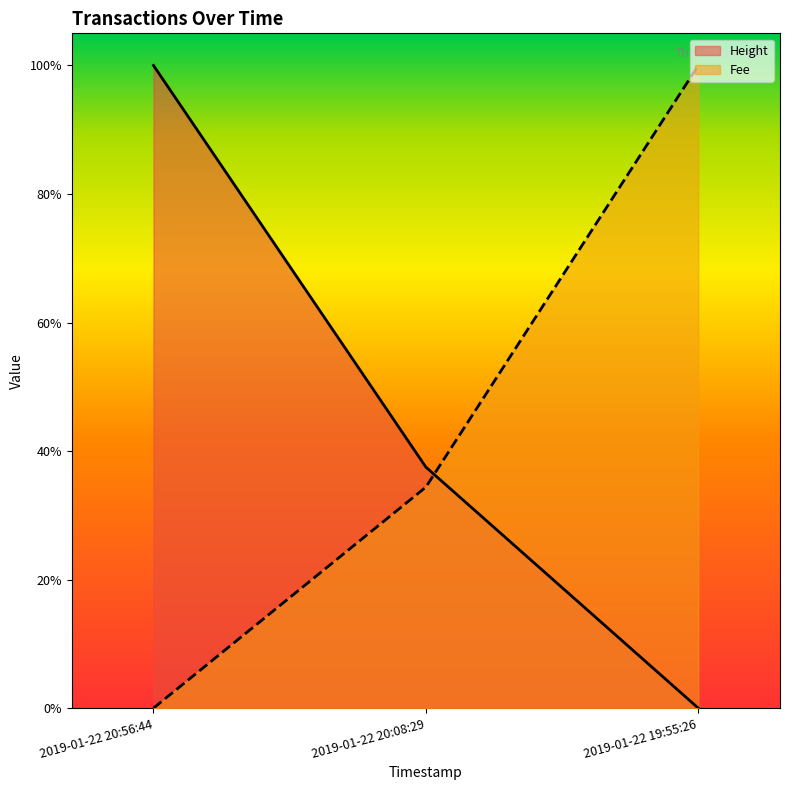

Rank the series at 2019-01-22 20:08:29 from highest to lowest value.

Height, Fee